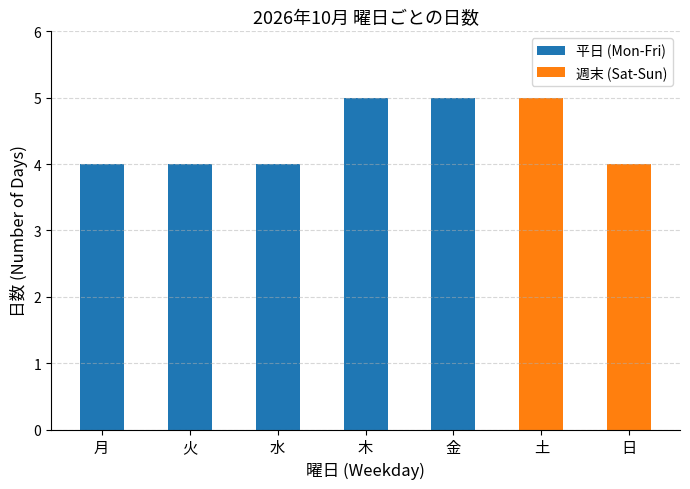

What is the sum of the 平日 (Mon-Fri) values at 月 and 木?

9